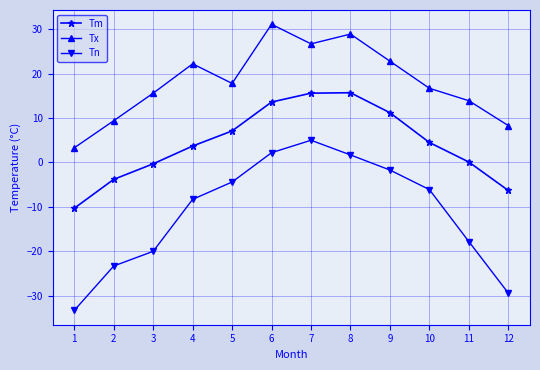

True or false: Tm has a value of 13.6 at 6.

True